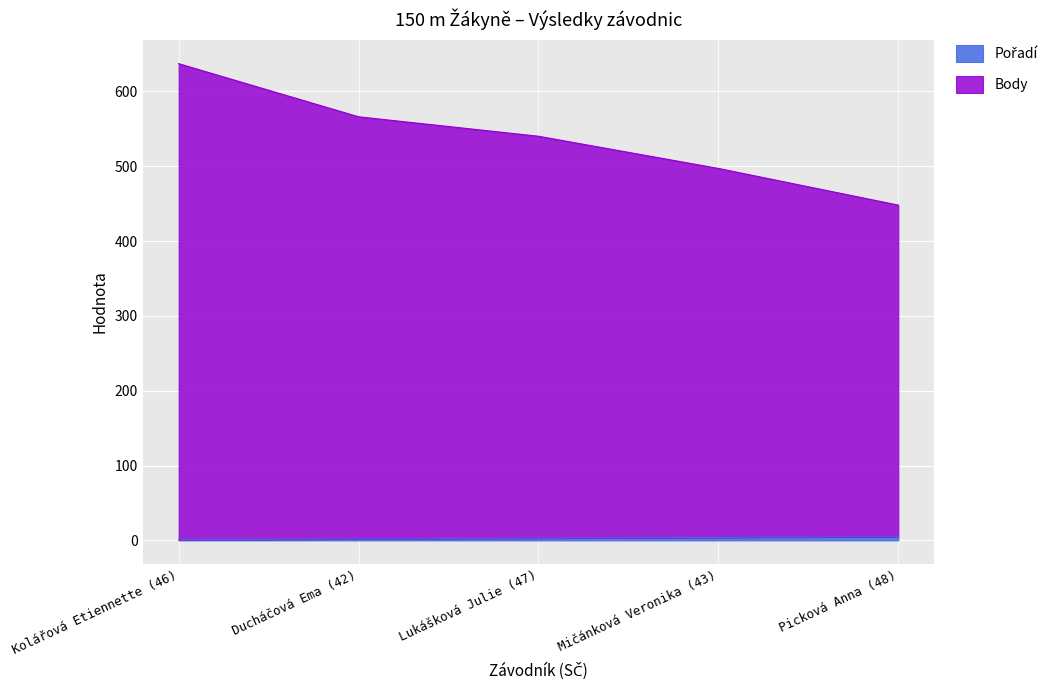

True or false: Pořadí and Body intersect in this chart.

False